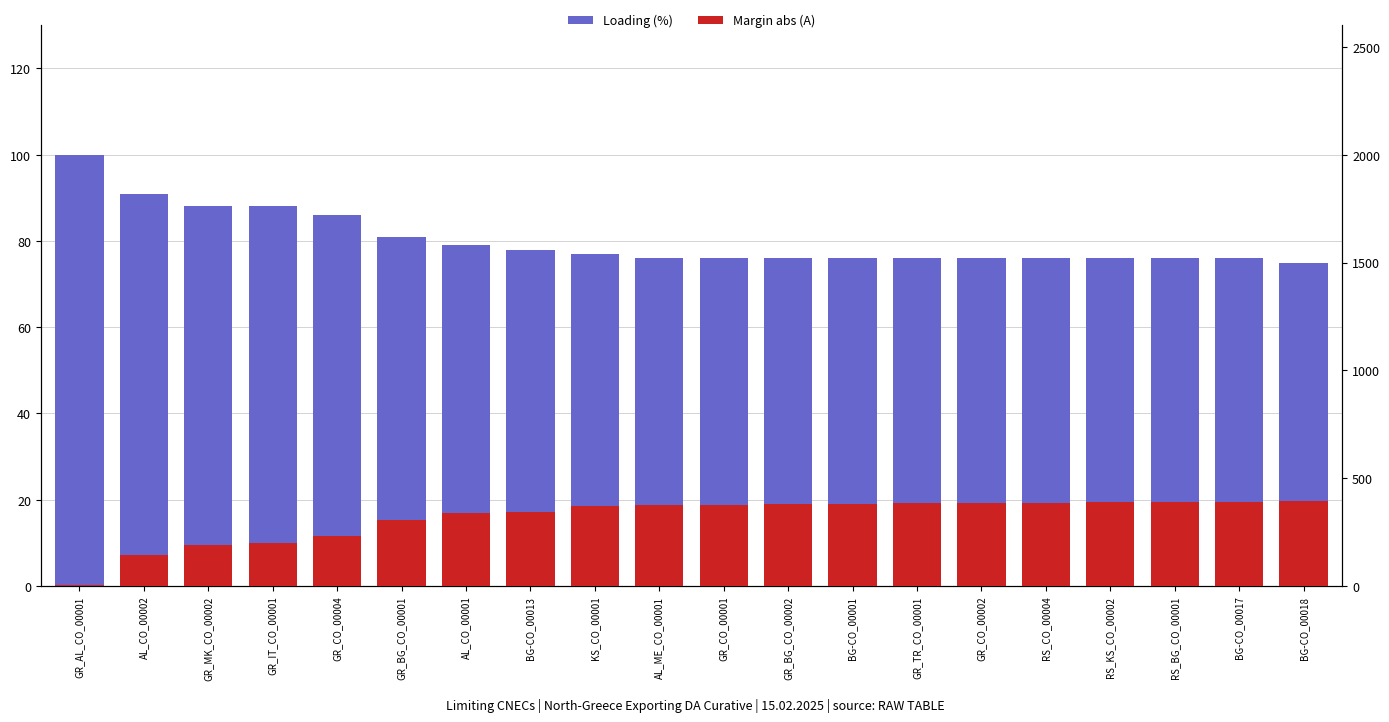

The value of Margin abs (A) at AL_ME_CO_00001 is 139. True or false?

False